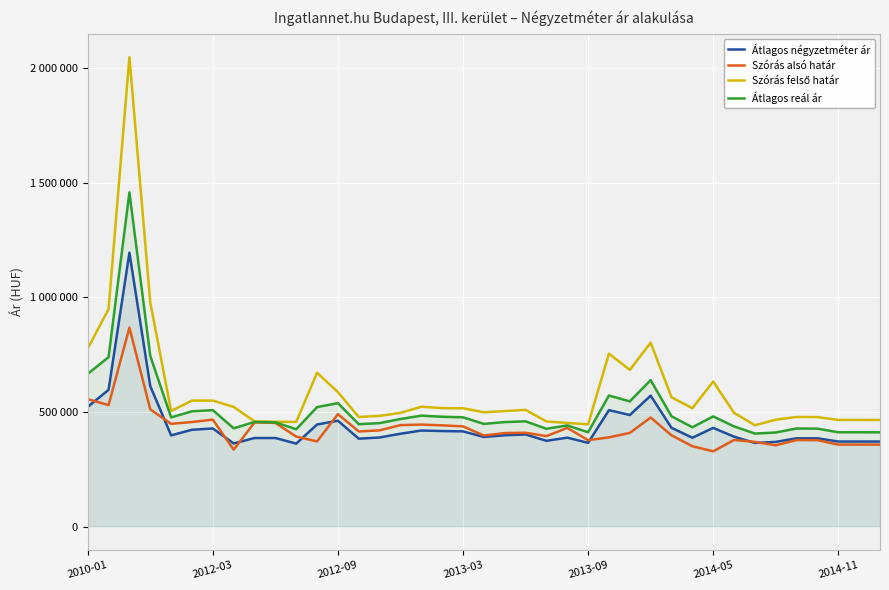

Does the chart display data point markers on the line(s)?

No